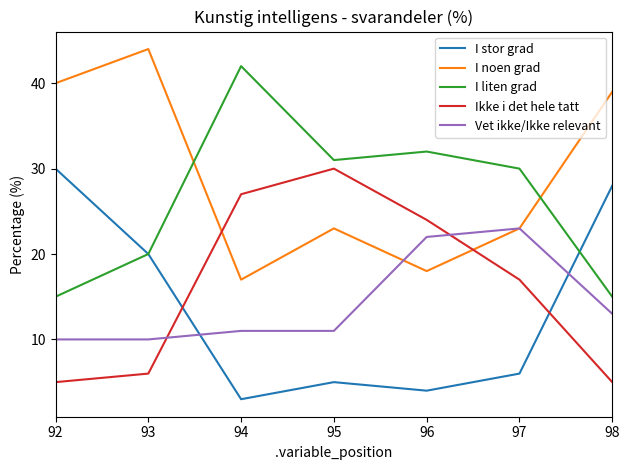

True or false: I stor grad and I liten grad intersect in this chart.

True